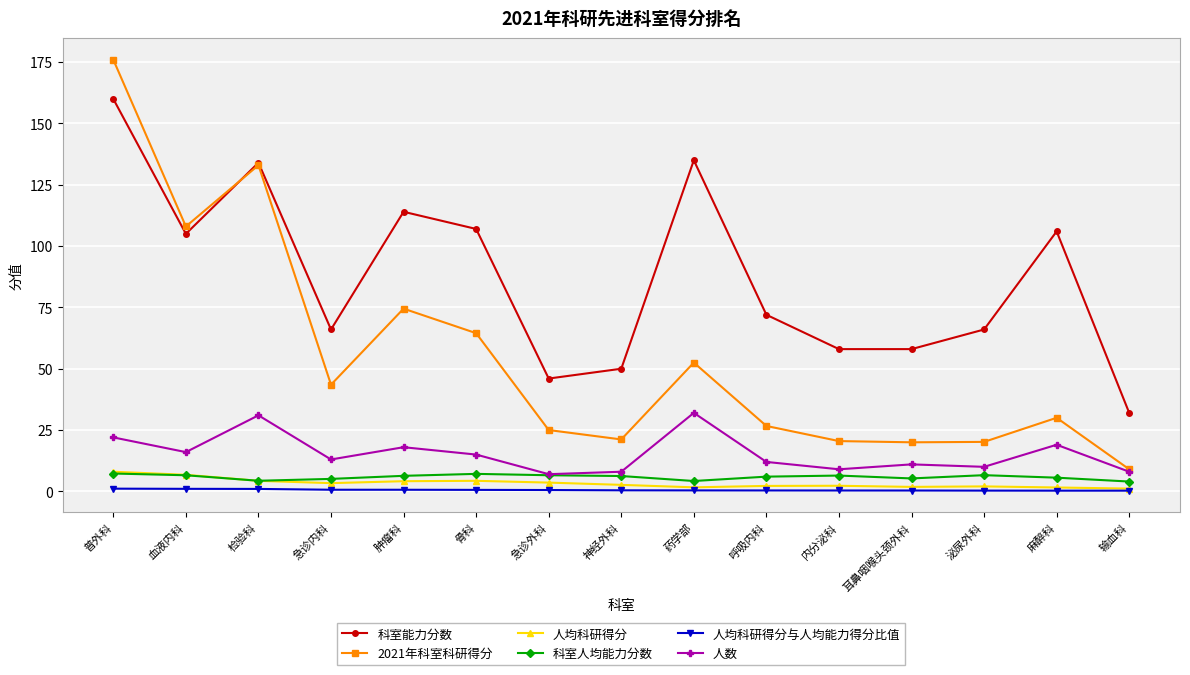

Which series has the largest total across all categories?

科室能力分数